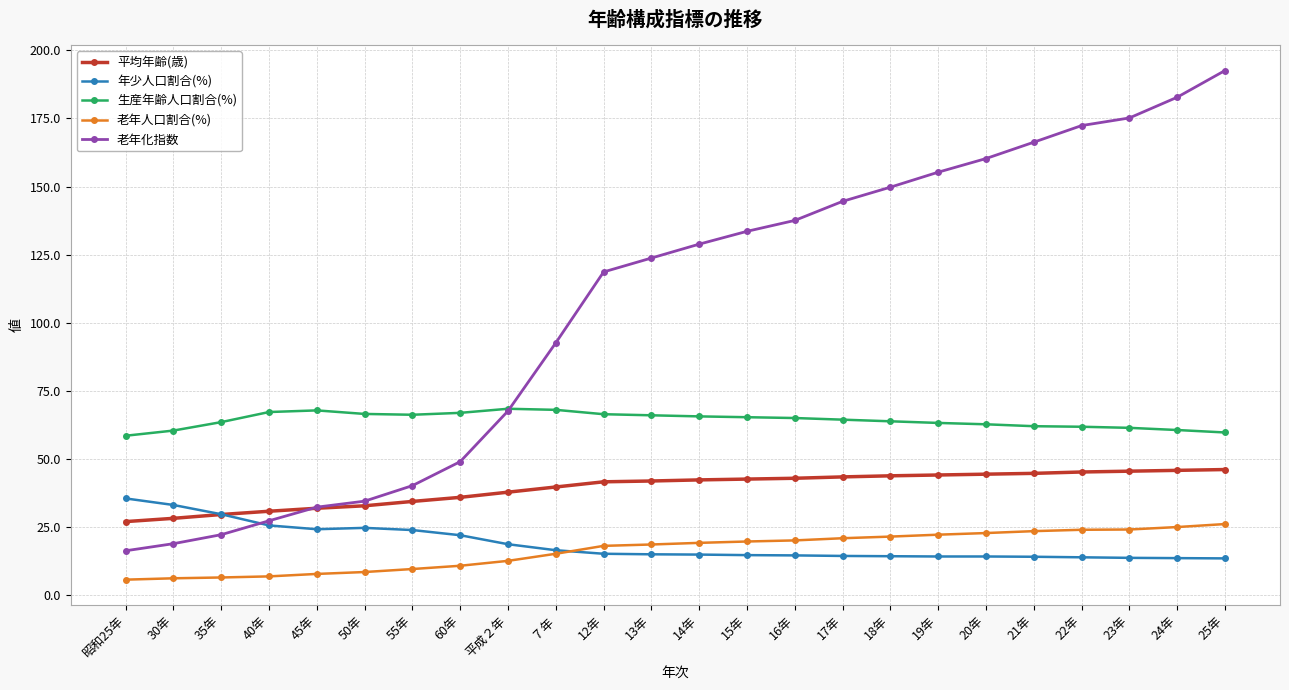

How many distinct data groups are displayed?

5